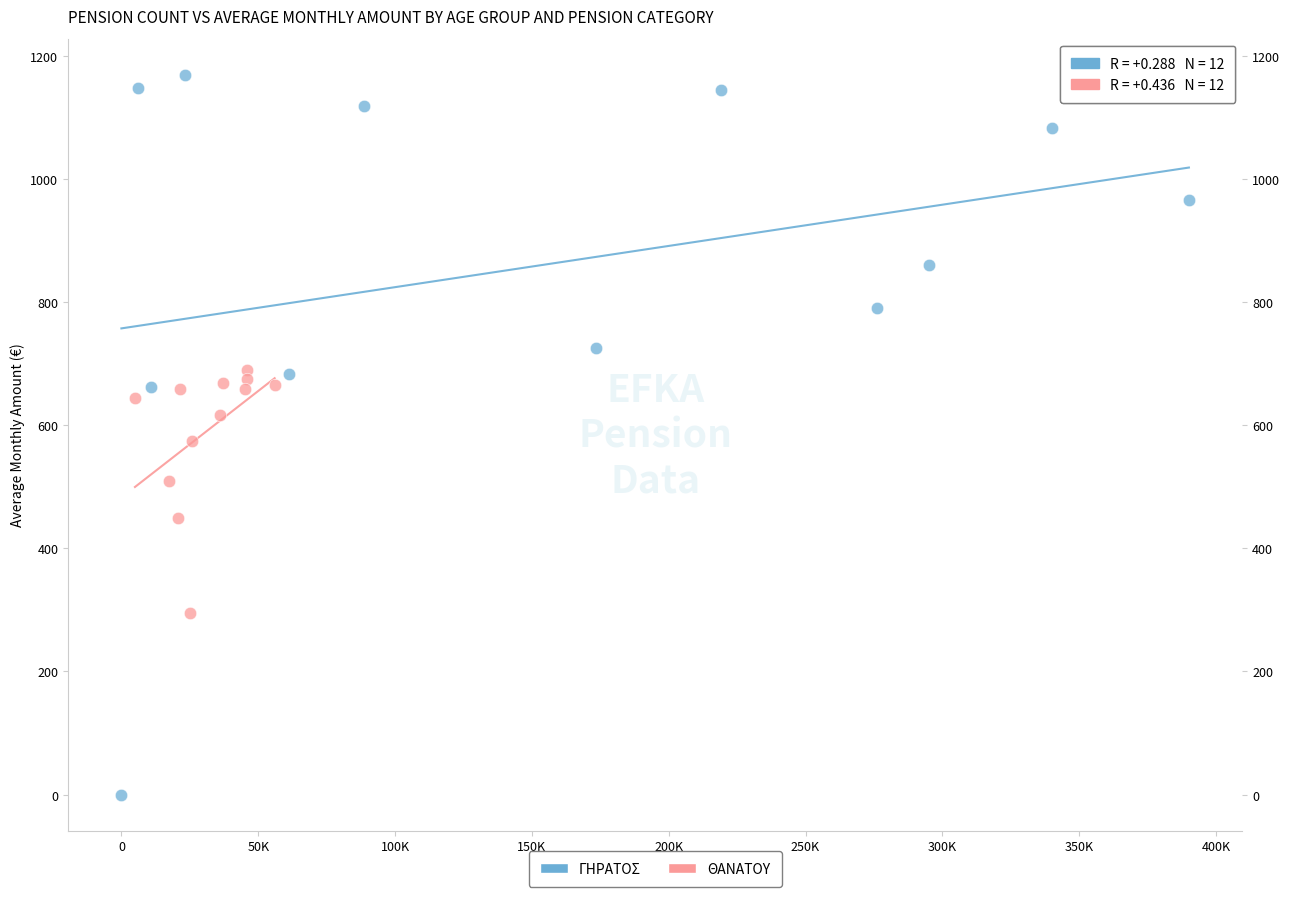

Which series has the largest Y range (max minus min)?

ΓΗΡΑΤΟΣ